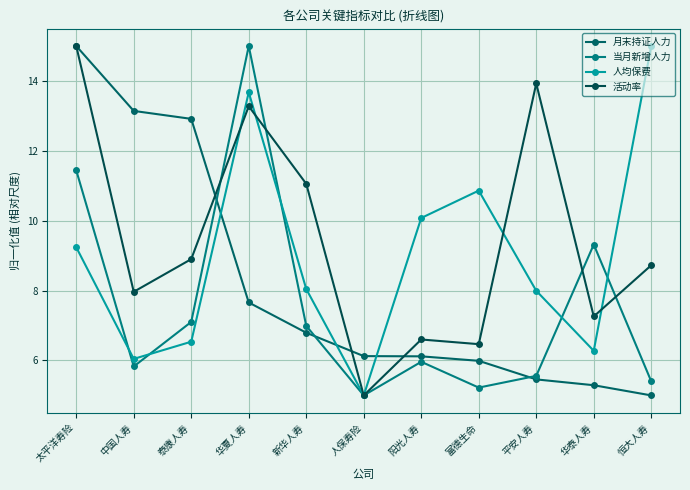

Rank the series by their maximum value, from highest to lowest.

月末持证人力, 当月新增人力, 人均保费, 活动率